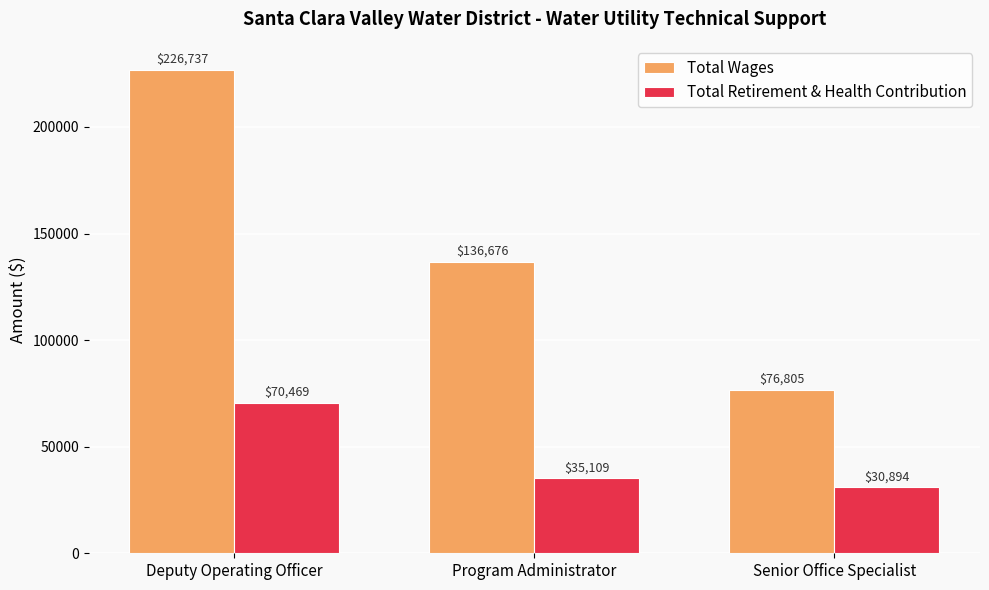

What is the difference between the maximum and minimum values in the Total Wages series?

149932